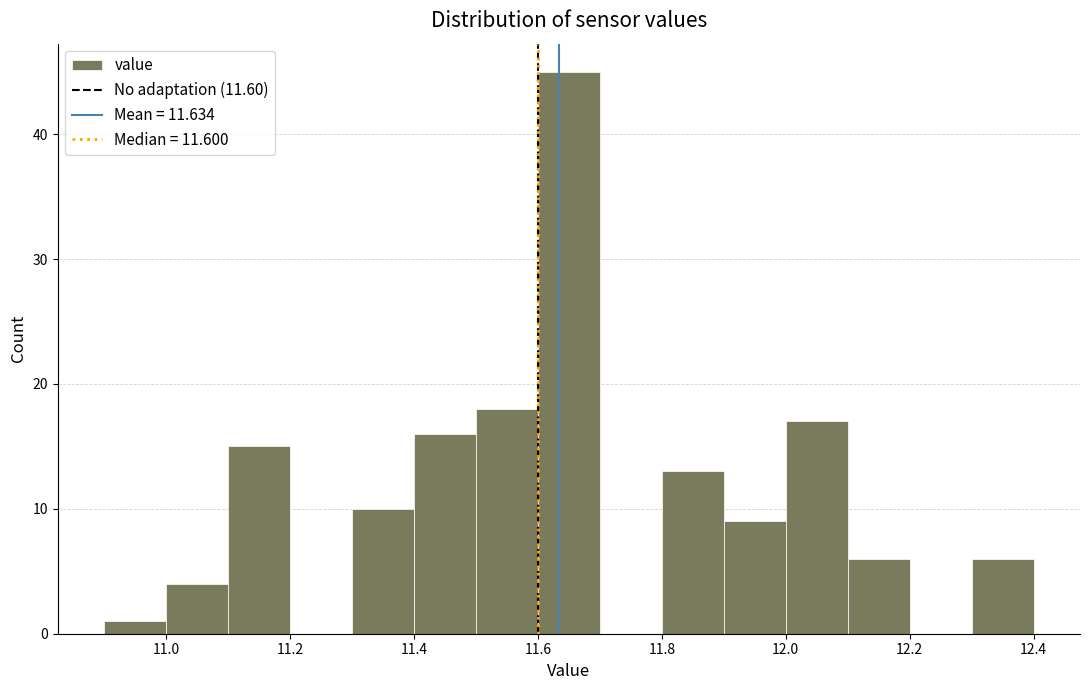

What is the height of the bar covering 11.4 to 11.5 on the x-axis? The values are not printed on the chart, so give them approximately, as read against the axis.

16